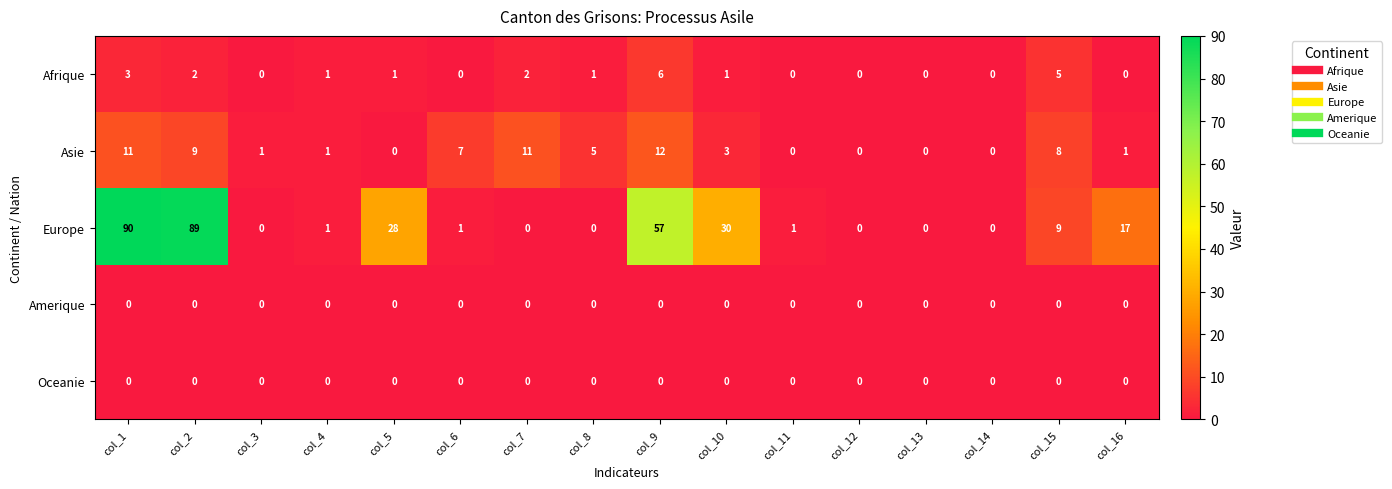

At how many categories does at least one series exceed 45?

3